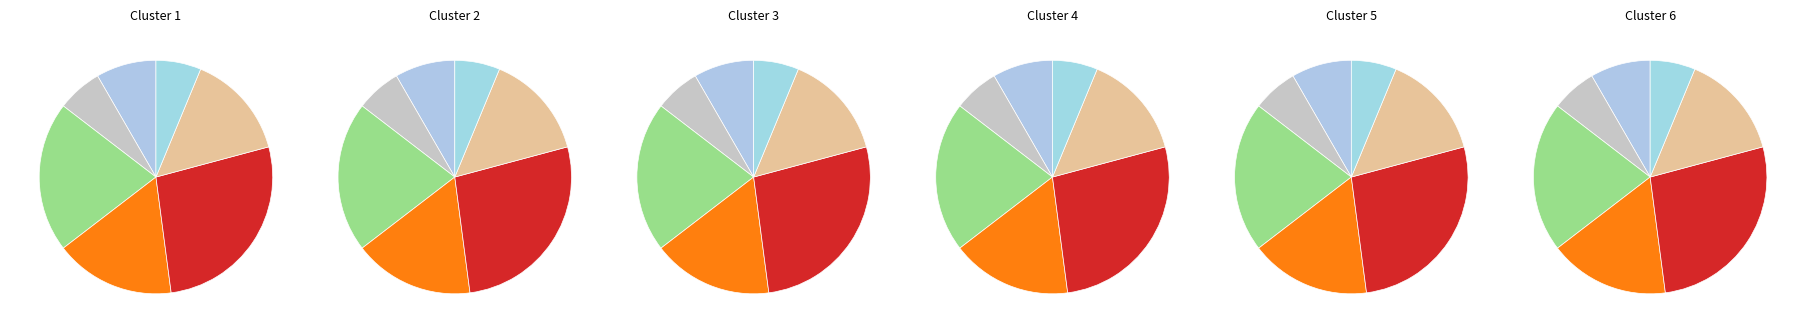

Combined, what portion of the pie is 5 and 4?

11.1%